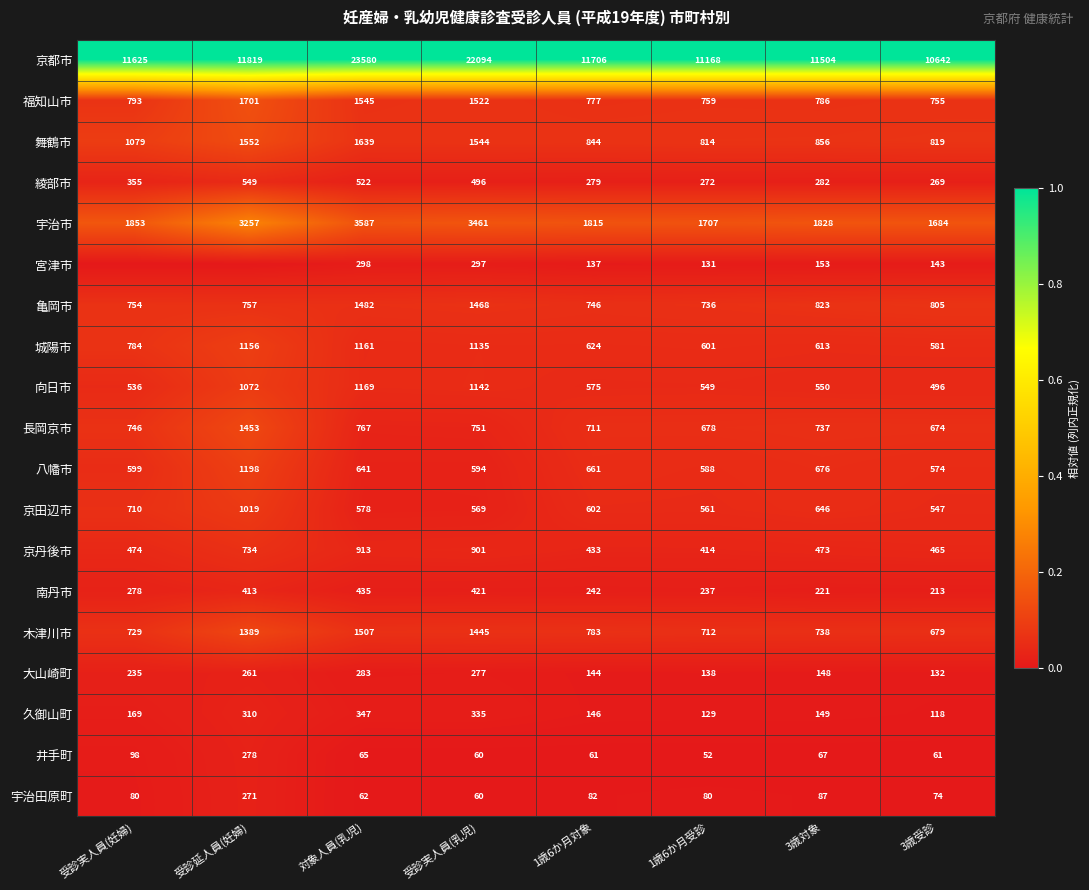

List the labels in order of 長岡京市 value, largest first.

受診延人員(妊婦), 対象人員(乳児), 受診実人員(乳児), 受診実人員(妊婦), 3歳対象, 1歳6か月対象, 1歳6か月受診, 3歳受診